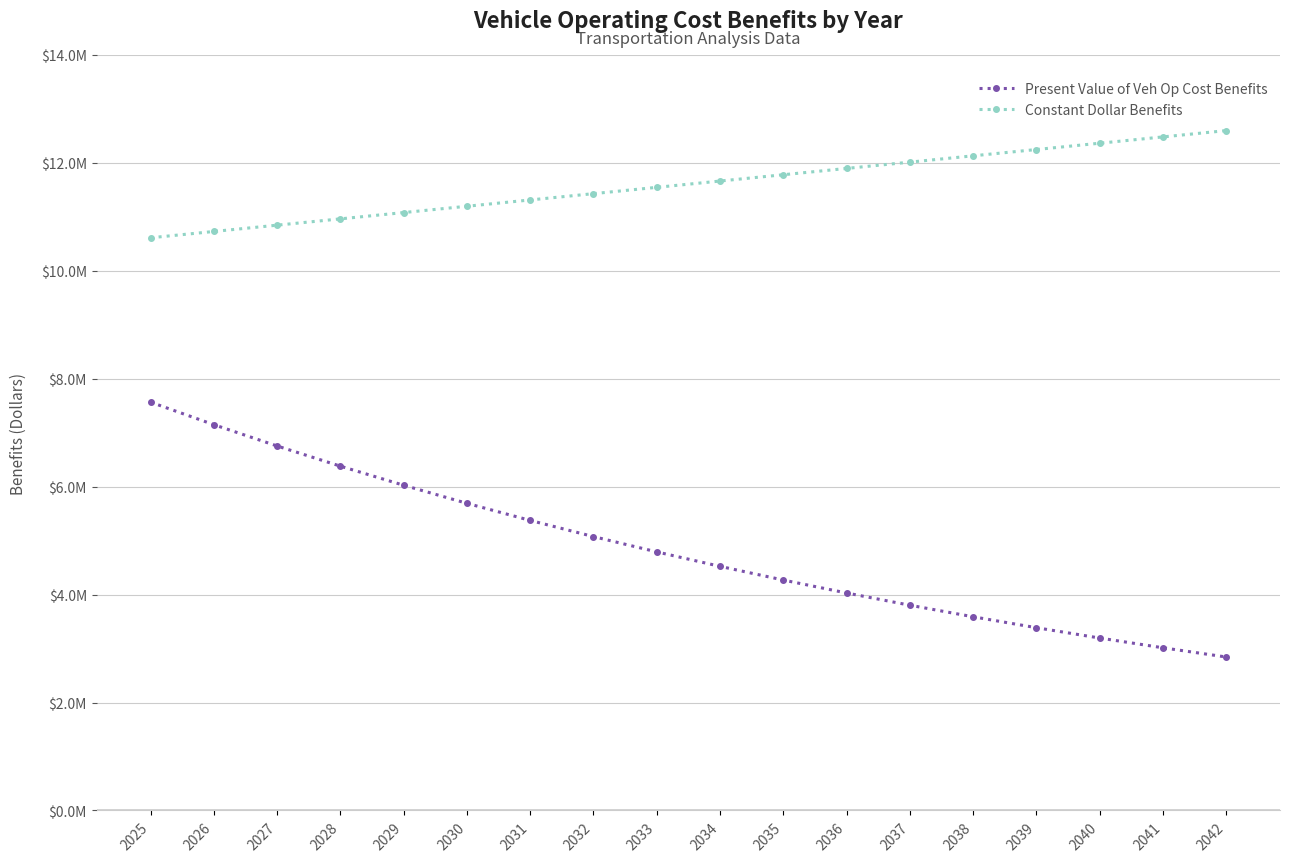

What is the maximum value shown in the chart?

12595303.5